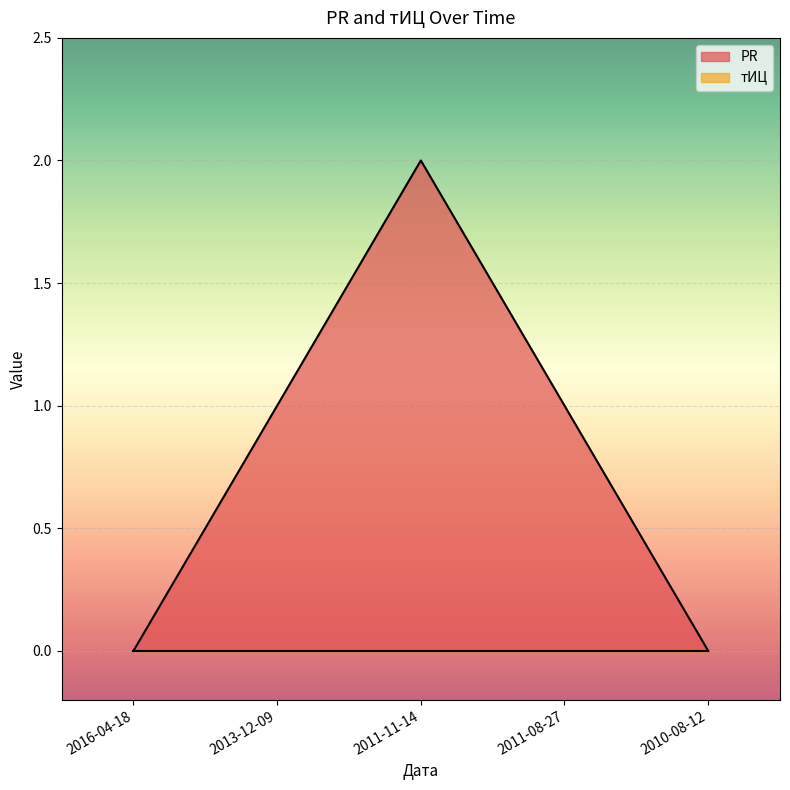

Count the number of categories in the chart.

5